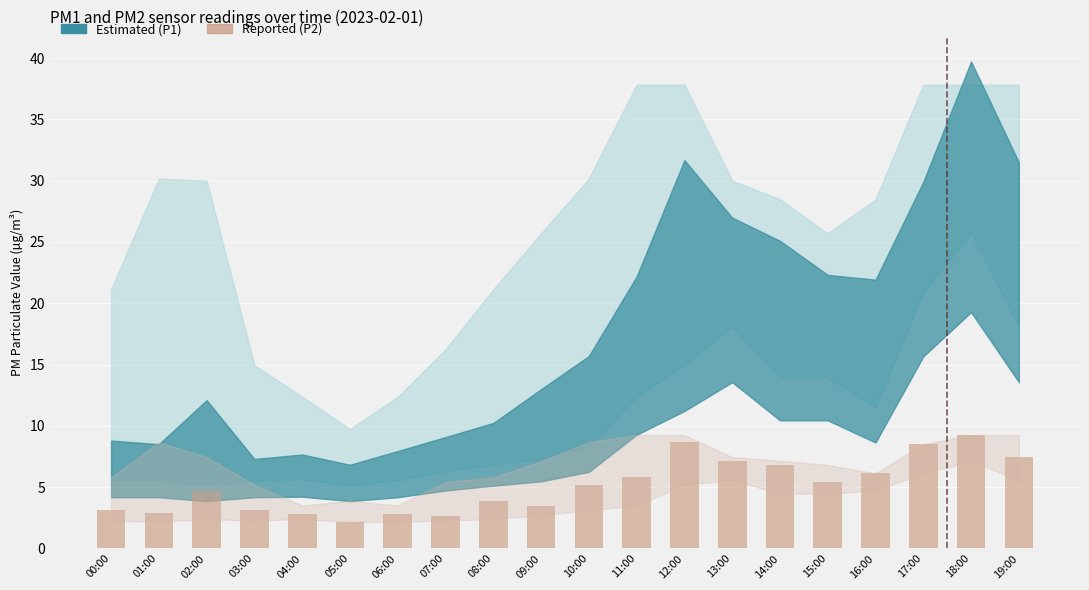

What is the value of the 2nd bar from the left?

2.9